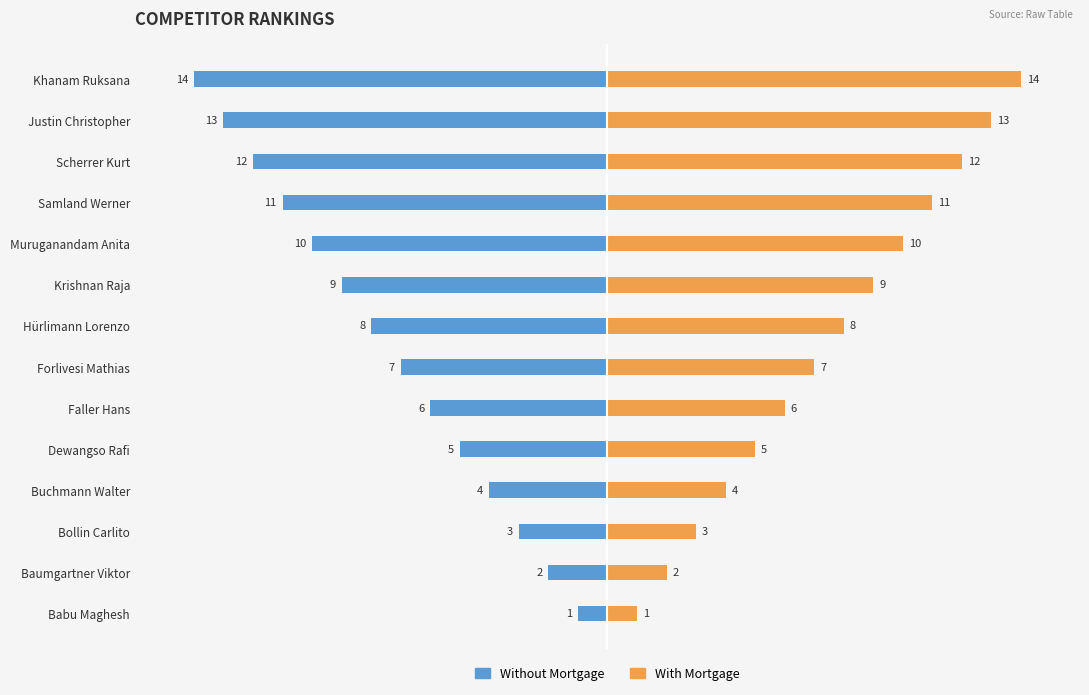

How many groups of bars are there?

14